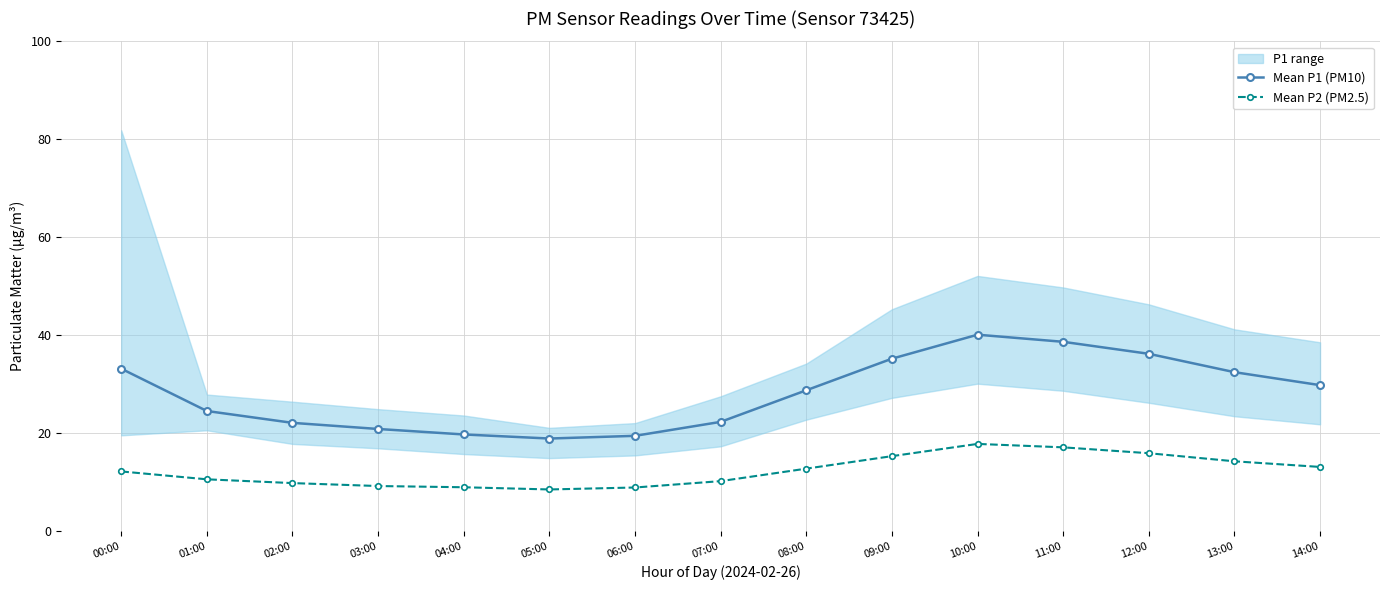

What is the difference between the Mean P1 (PM10) values at 12:00 and 10:00?

3.9